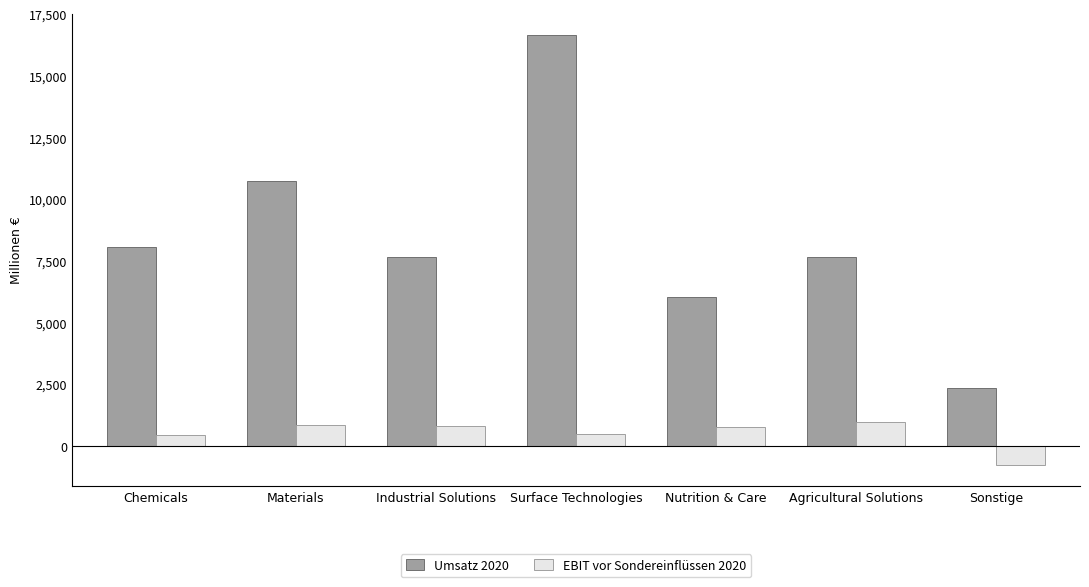

Count the number of data series in this chart.

2